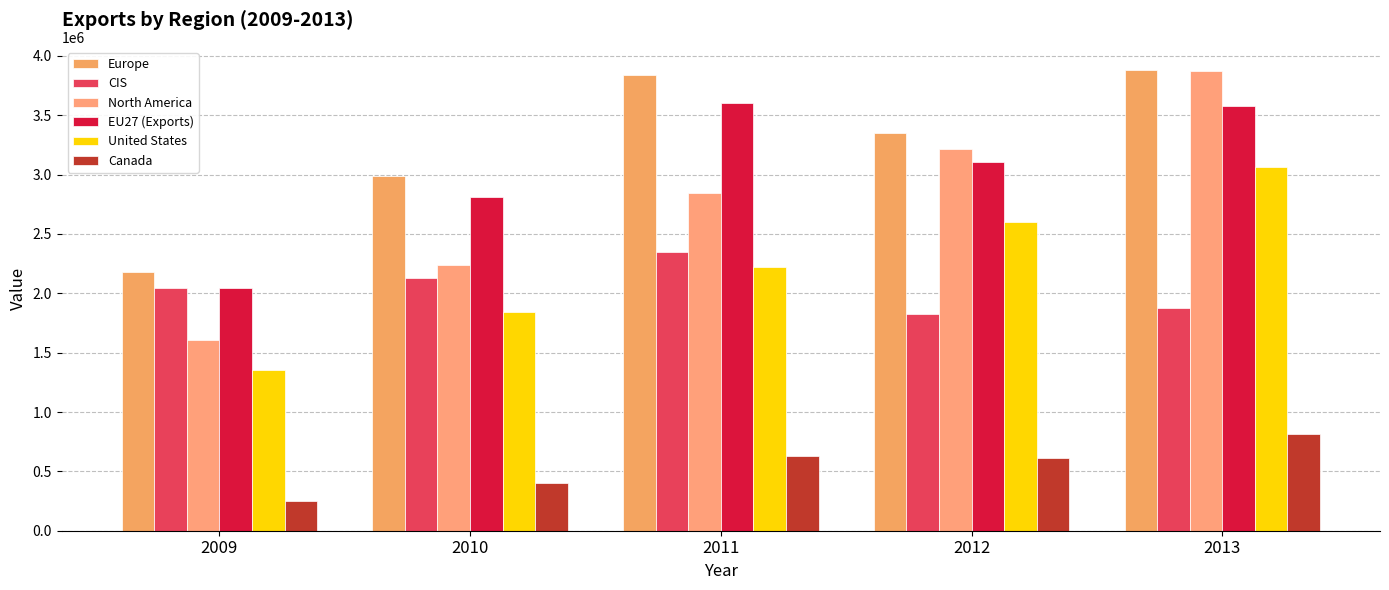

Is the value of North America at 2013 greater than the value of EU27 (Exports) at 2009?

Yes